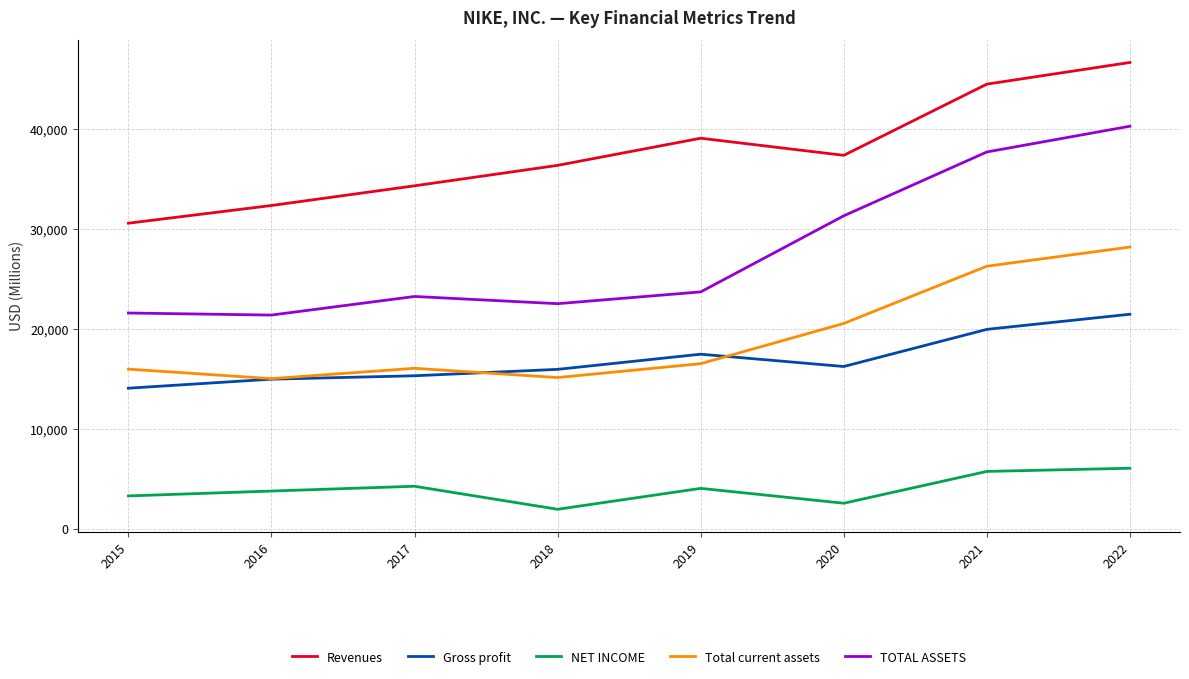

Rank the series by their maximum value, from lowest to highest.

NET INCOME, Gross profit, Total current assets, TOTAL ASSETS, Revenues